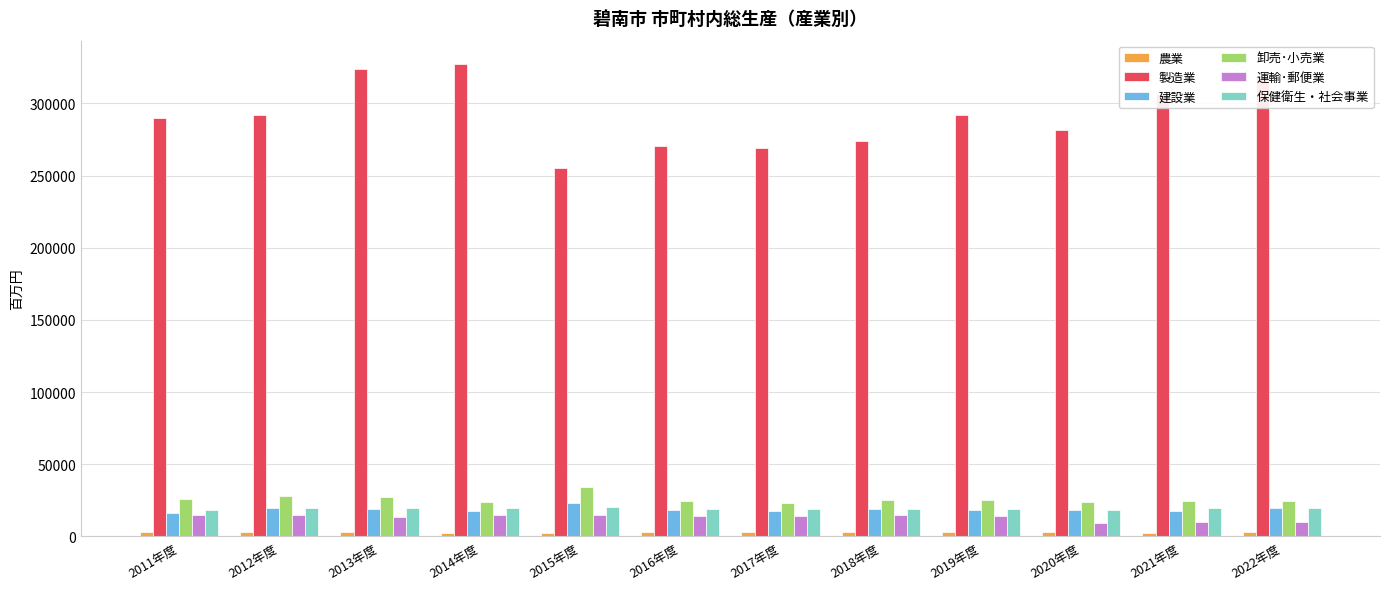

Which series has the largest range (max minus min)?

製造業